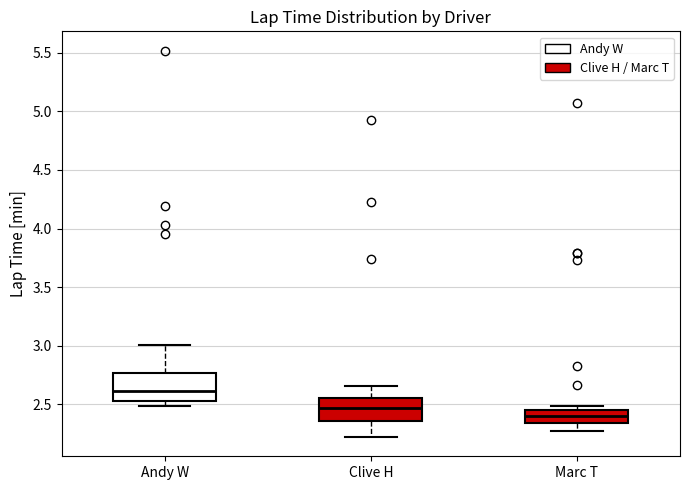

Reading left to right, transcribe this box plot: for each box, give where its median line is, the range the box spans, and where its two whiskers end, as read against the y-axis. The values are not printed on the chart, so give them approximately, as read against the axis.

Andy W: median 2.60, box 2.55 to 2.75, whiskers 2.50 to 3.00
Clive H: median 2.45, box 2.35 to 2.55, whiskers 2.20 to 2.65
Marc T: median 2.40, box 2.35 to 2.45, whiskers 2.25 to 2.50